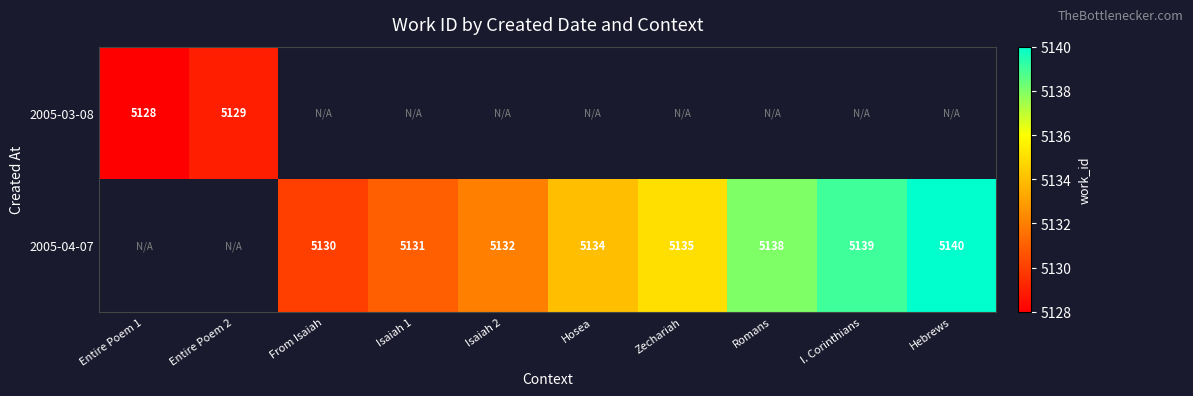

Which category has the highest value across all series?

Hebrews